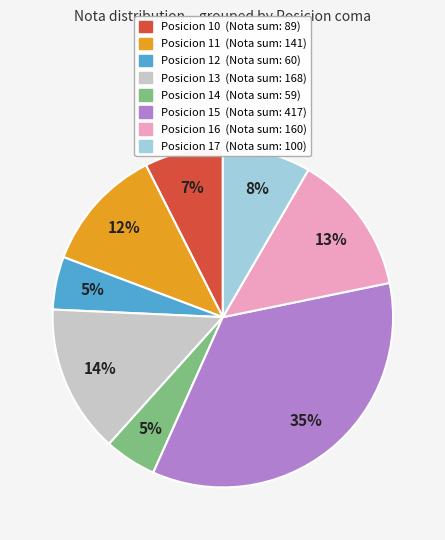

To the nearest percent, what is the average slice percentage?

12%